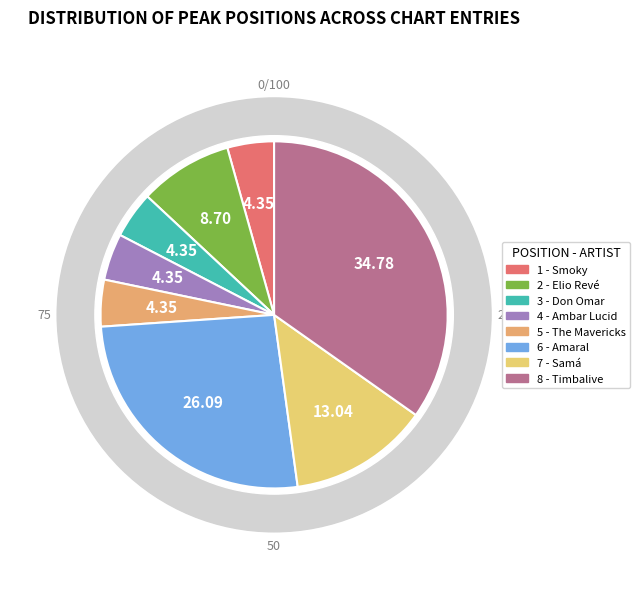

Rank the categories by value from highest to lowest.

8 - Timbalive, 6 - Amaral, 7 - Samá, 2 - Elio Revé, 1 - Smoky, 3 - Don Omar, 4 - Ambar Lucid, 5 - The Mavericks